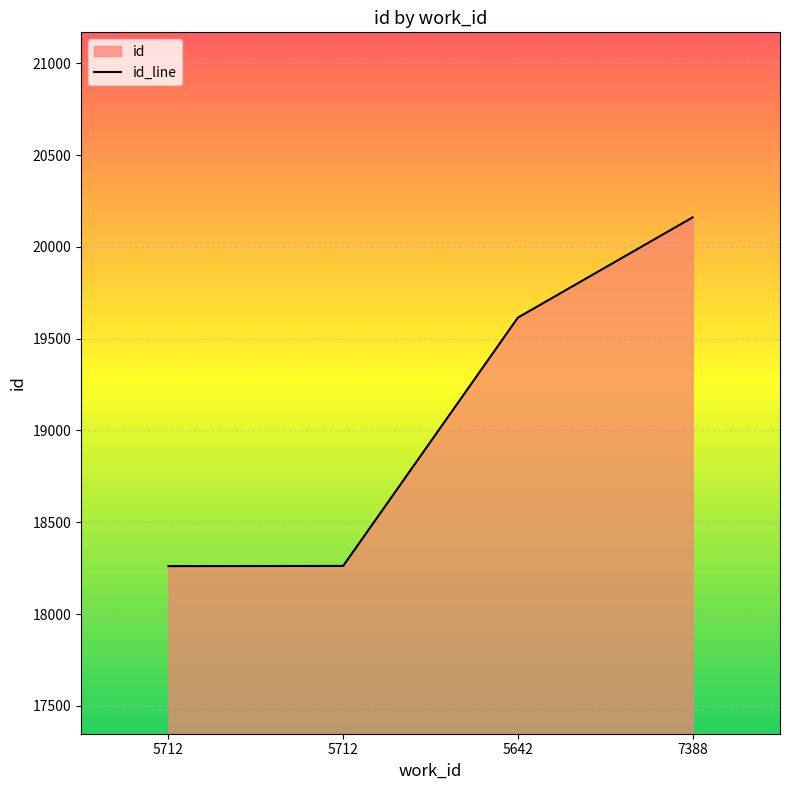

How many data points does each series have?

4